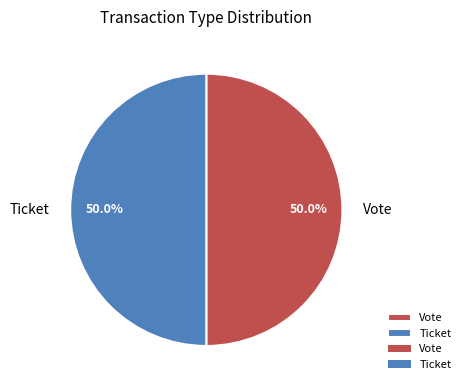

How many segments does this pie chart have?

2